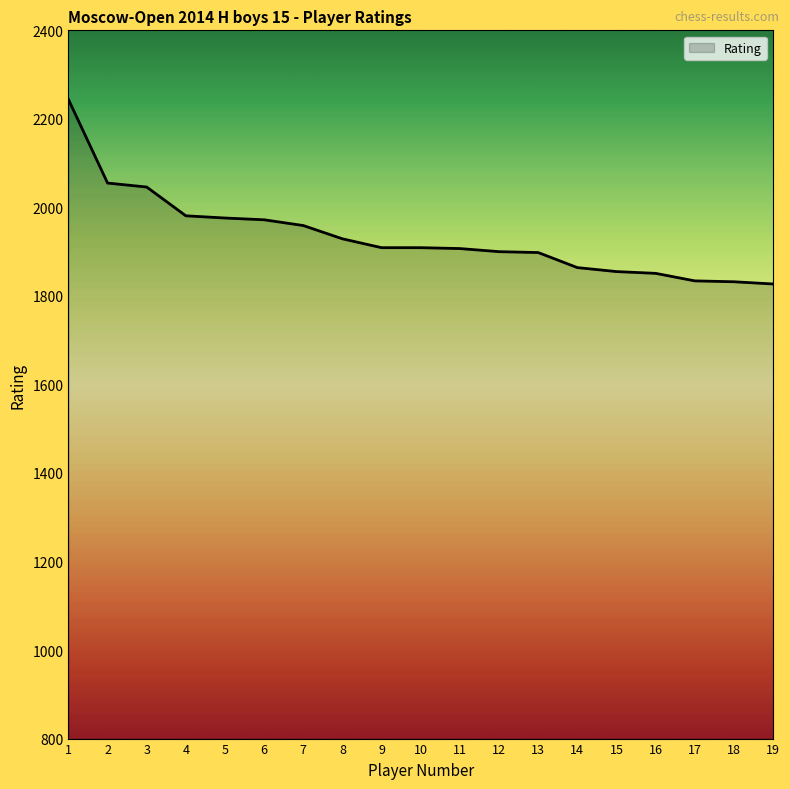

What is the smallest value displayed?

1827